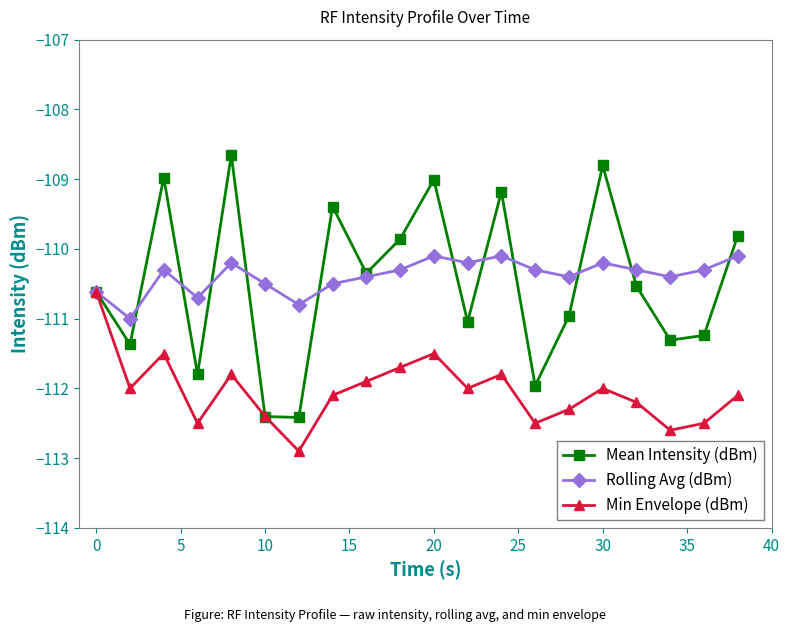

Does the chart display data point markers on the line(s)?

Yes